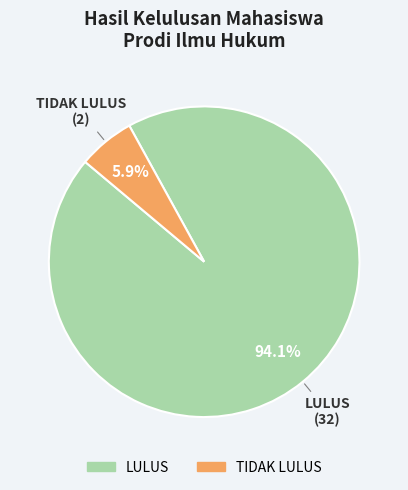

Does LULUS represent more than half of the total?

Yes